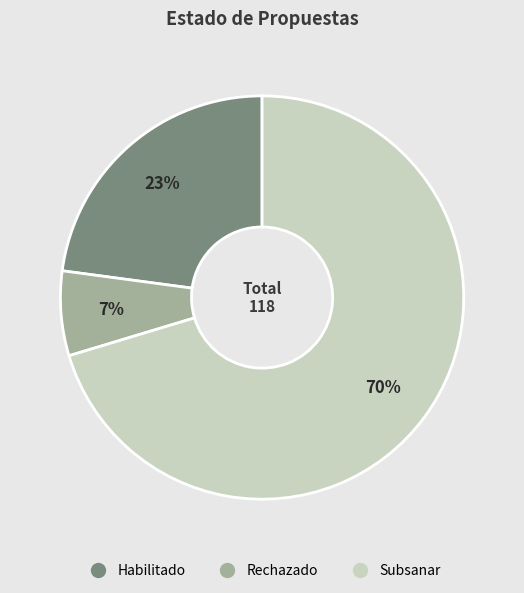

What percentage is the Subsanar slice, to the nearest percent?

70%